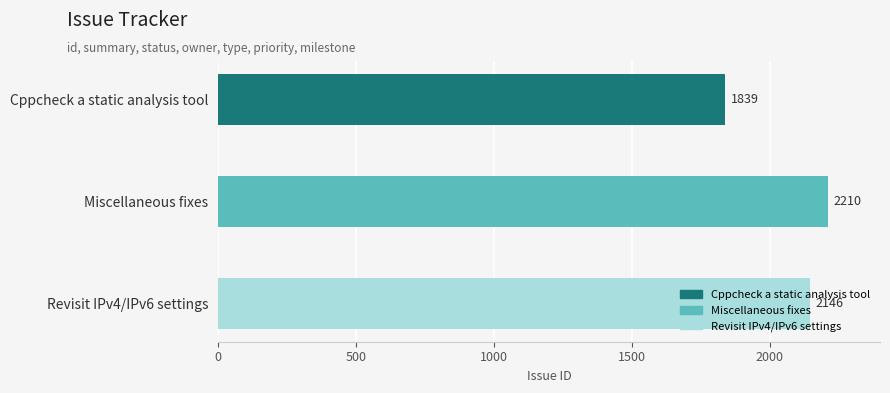

Rank the categories by value from highest to lowest.

Miscellaneous fixes, Revisit IPv4/IPv6 settings, Cppcheck a static analysis tool